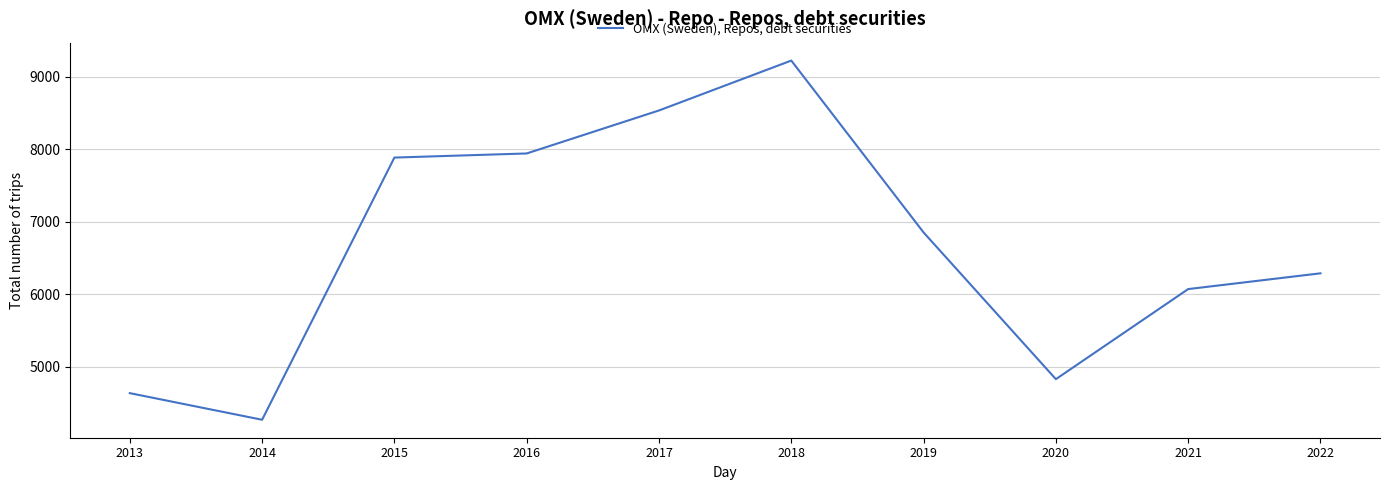

List the labels in order of value, largest first.

2018, 2017, 2016, 2015, 2019, 2022, 2021, 2020, 2013, 2014